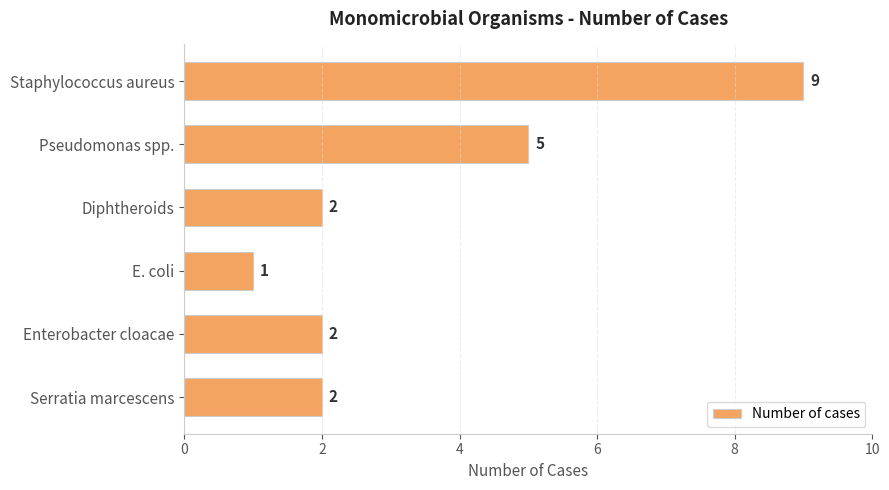

How many data points does each series have?

6